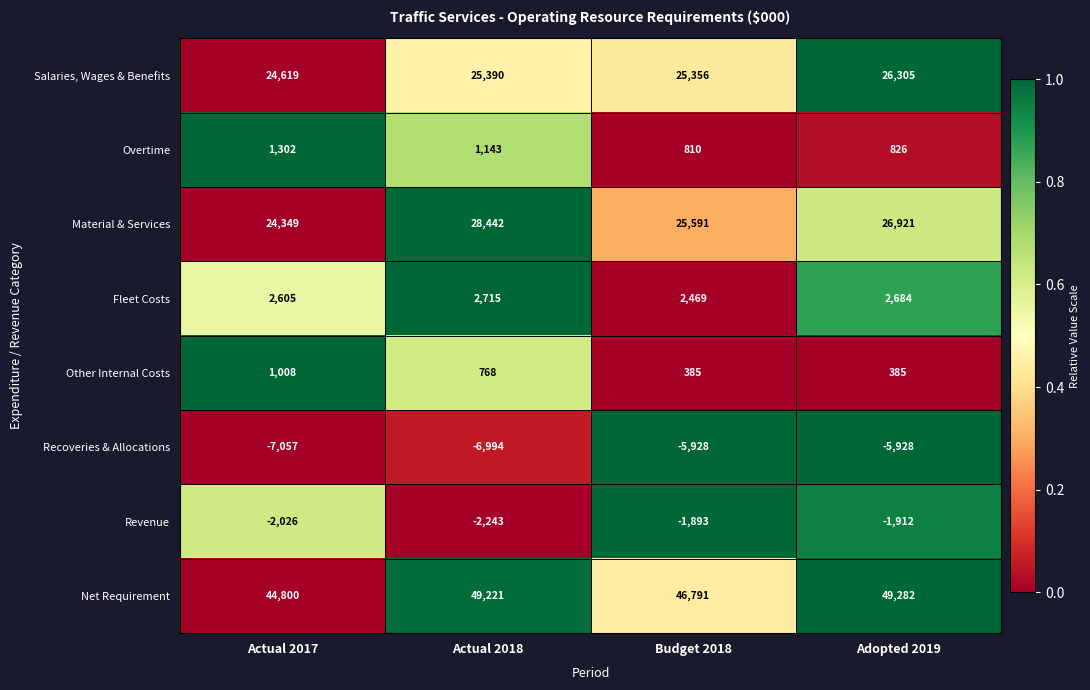

What is the difference between the maximum and minimum values in the Other Internal Costs series?

623